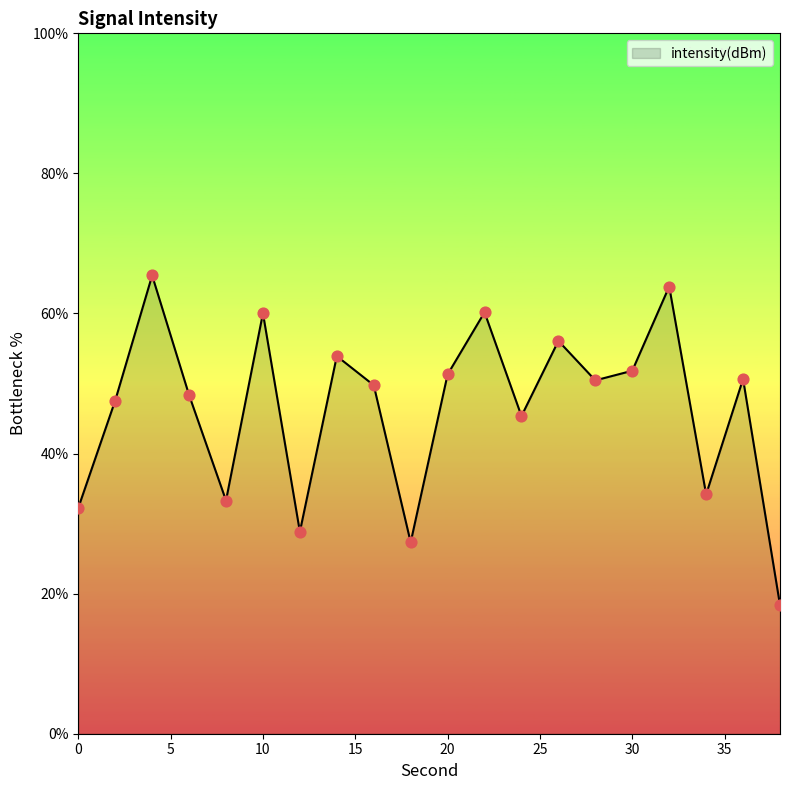

What is the difference between the maximum and minimum values?

47.0